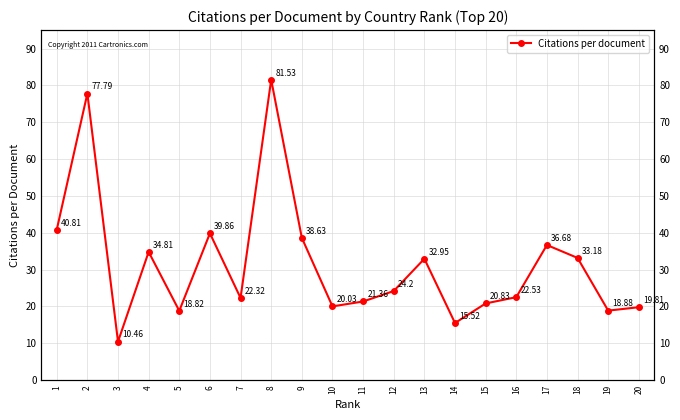

Rank the categories by value from highest to lowest.

8, 2, 1, 6, 9, 17, 4, 18, 13, 12, 16, 7, 11, 15, 10, 20, 19, 5, 14, 3